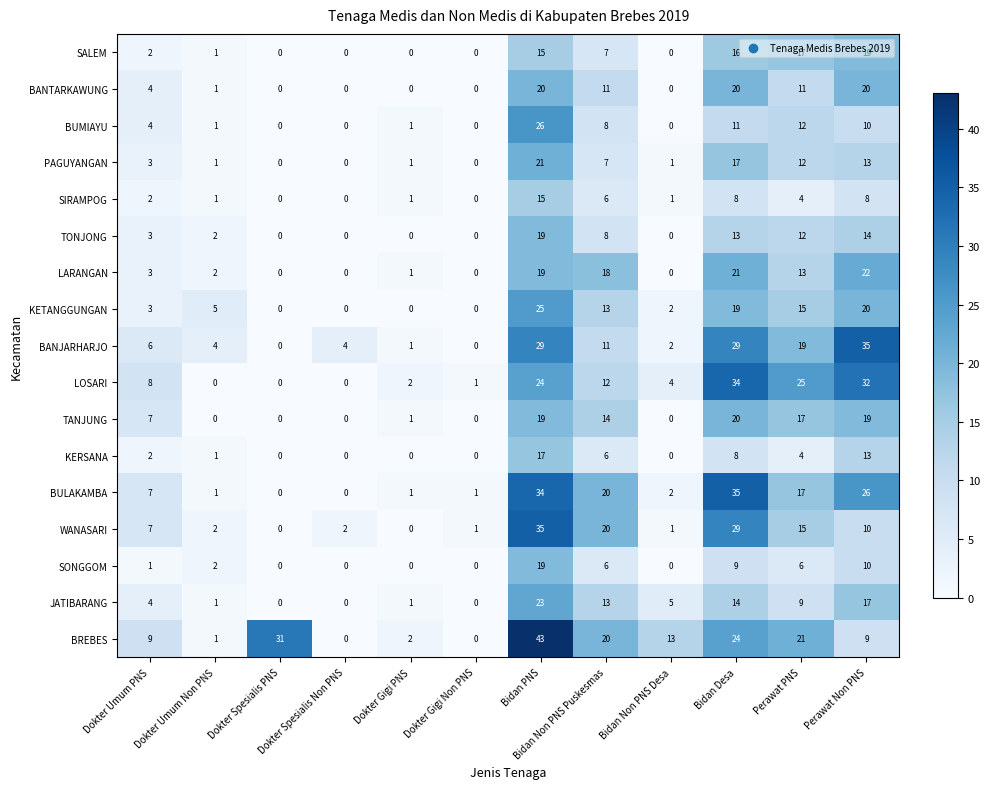

What is the difference between the second highest and minimum values in the KETANGGUNGAN series?

20